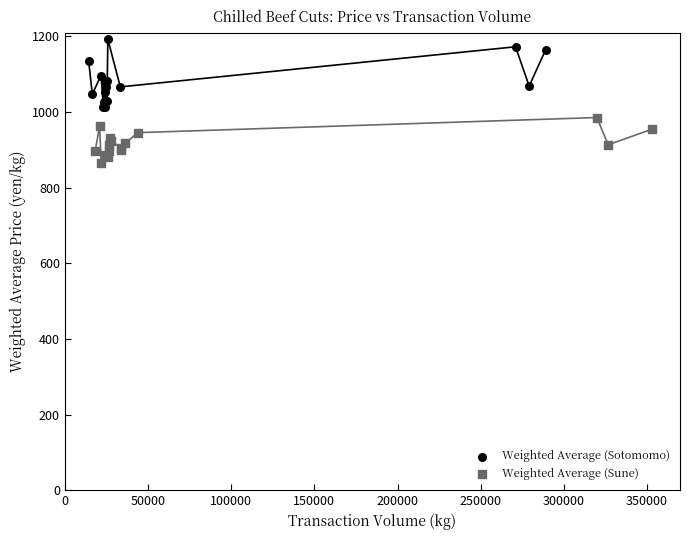

Which series contains the lowest Y value?

Weighted Average (Sune)